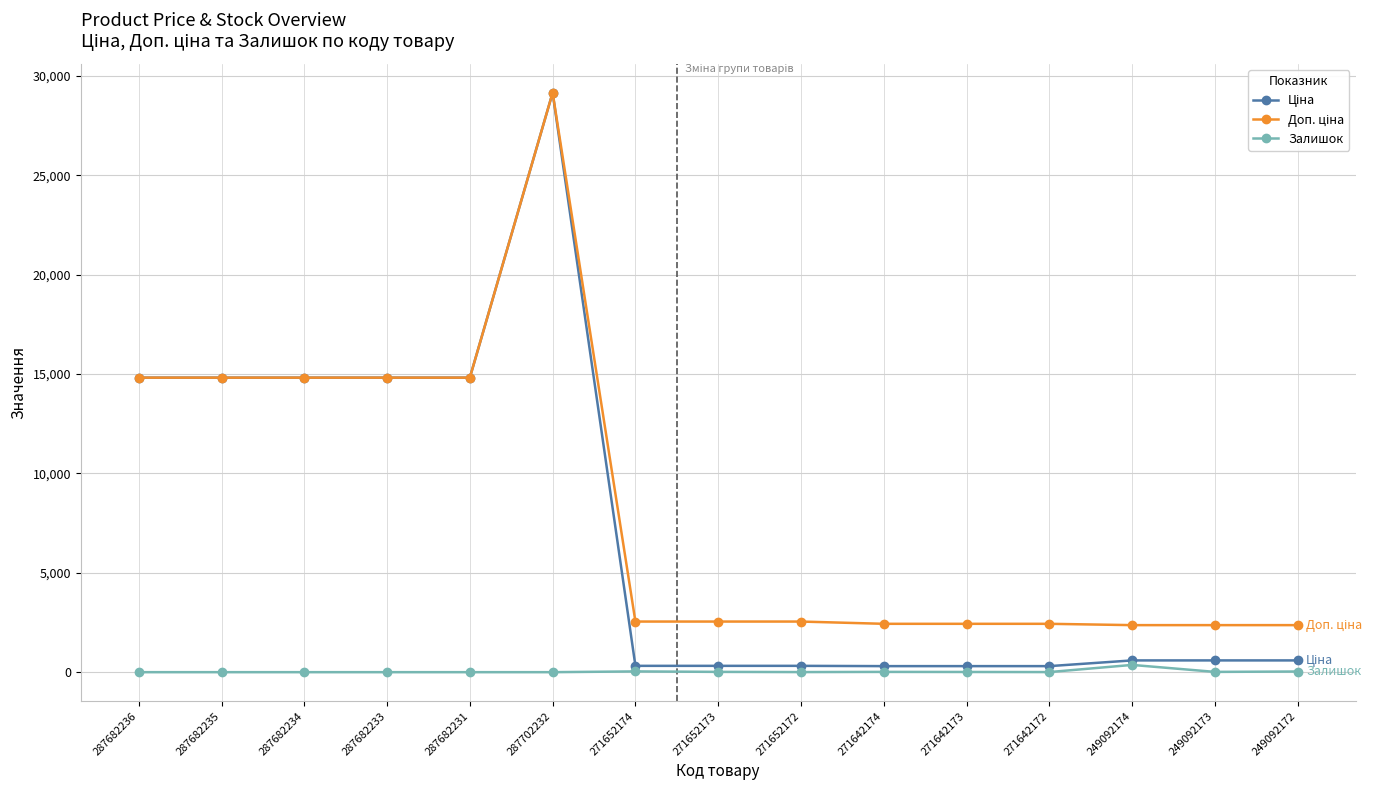

True or false: Залишок has a value of 14.0 at 249092173.

True